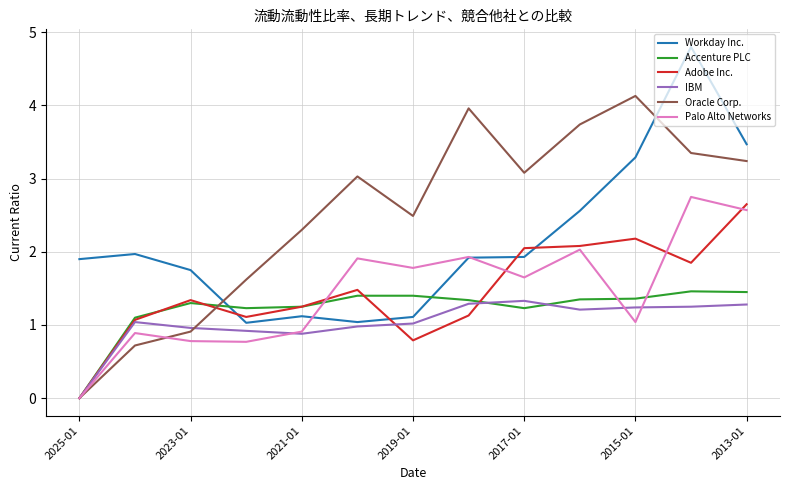

What is the average value of the Workday Inc. series?

2.1